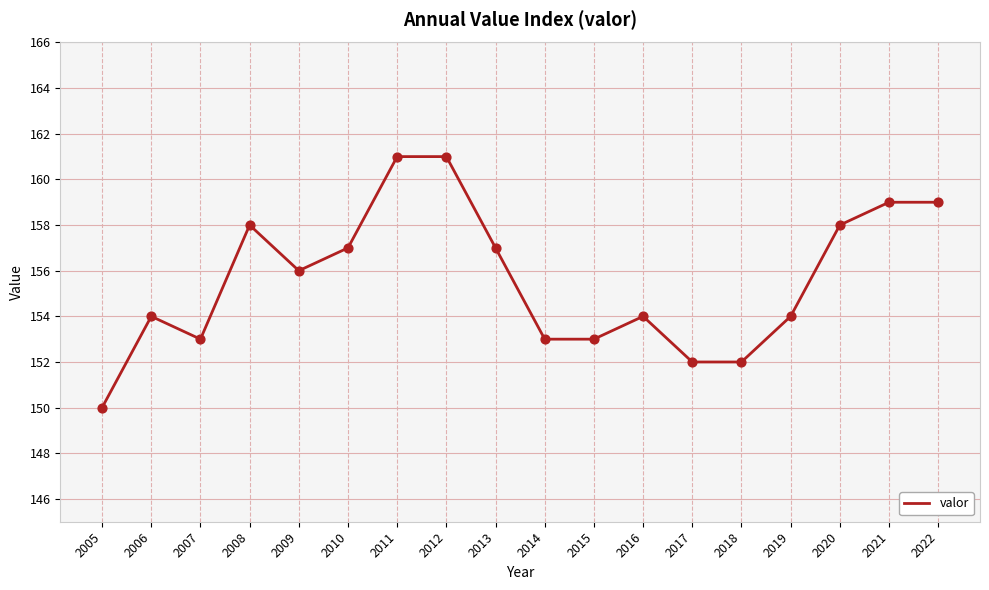

What is the change in value from 2011 to 2021?

-2